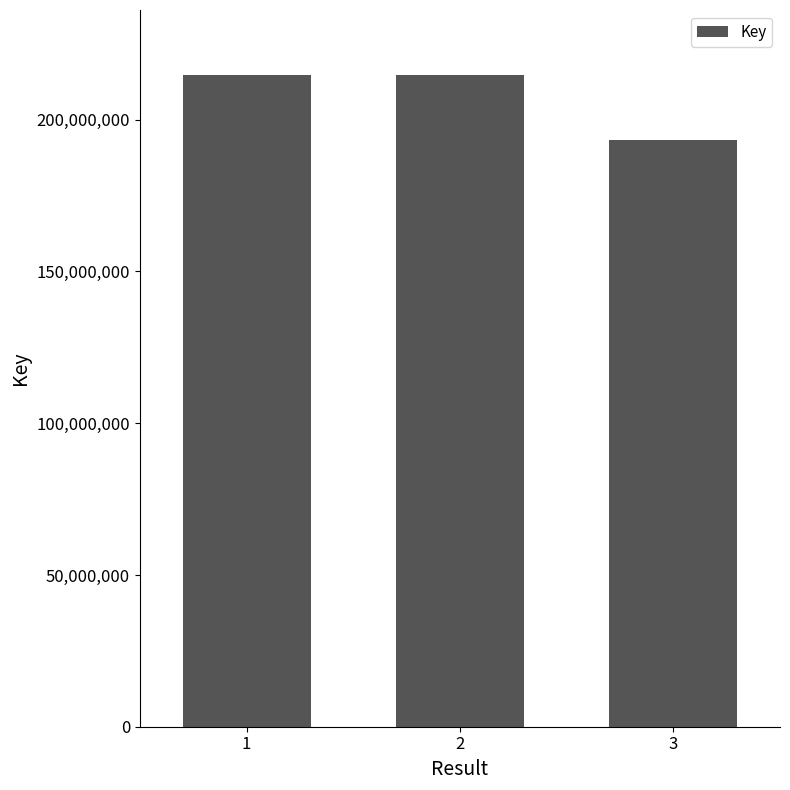

What is the value of the 1st bar from the left?

214692360